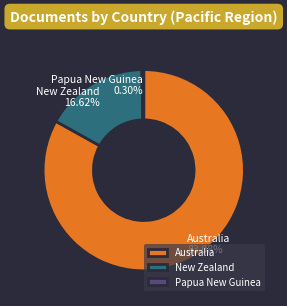

Which slice is the smallest?

Papua New Guinea